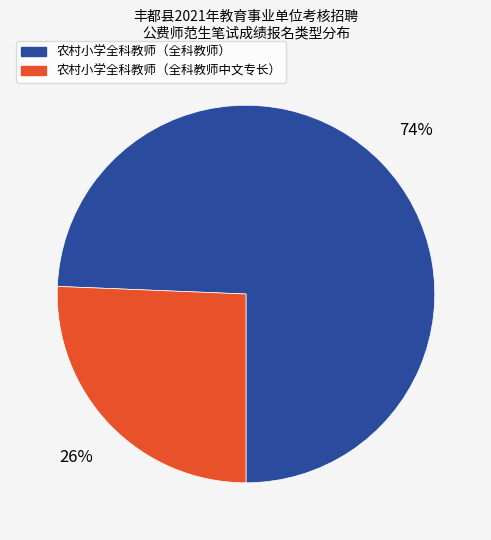

True or false: 农村小学全科教师（全科教师中文专长） accounts for 26% of the total.

True